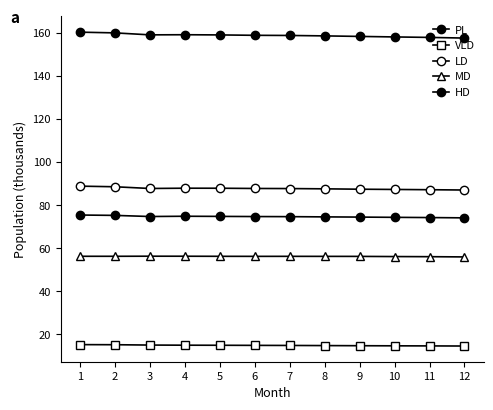

Which series has the largest total across all categories?

PL